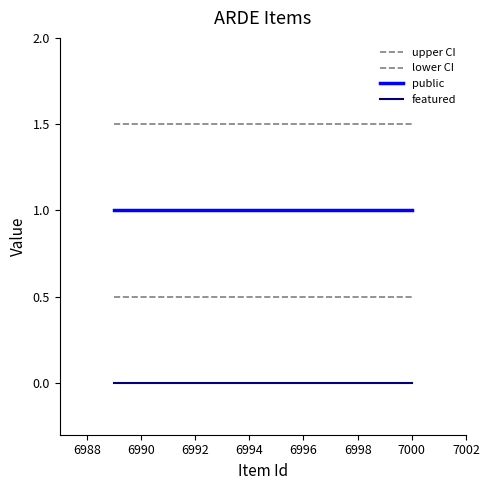

Does the chart have visible grid lines?

No